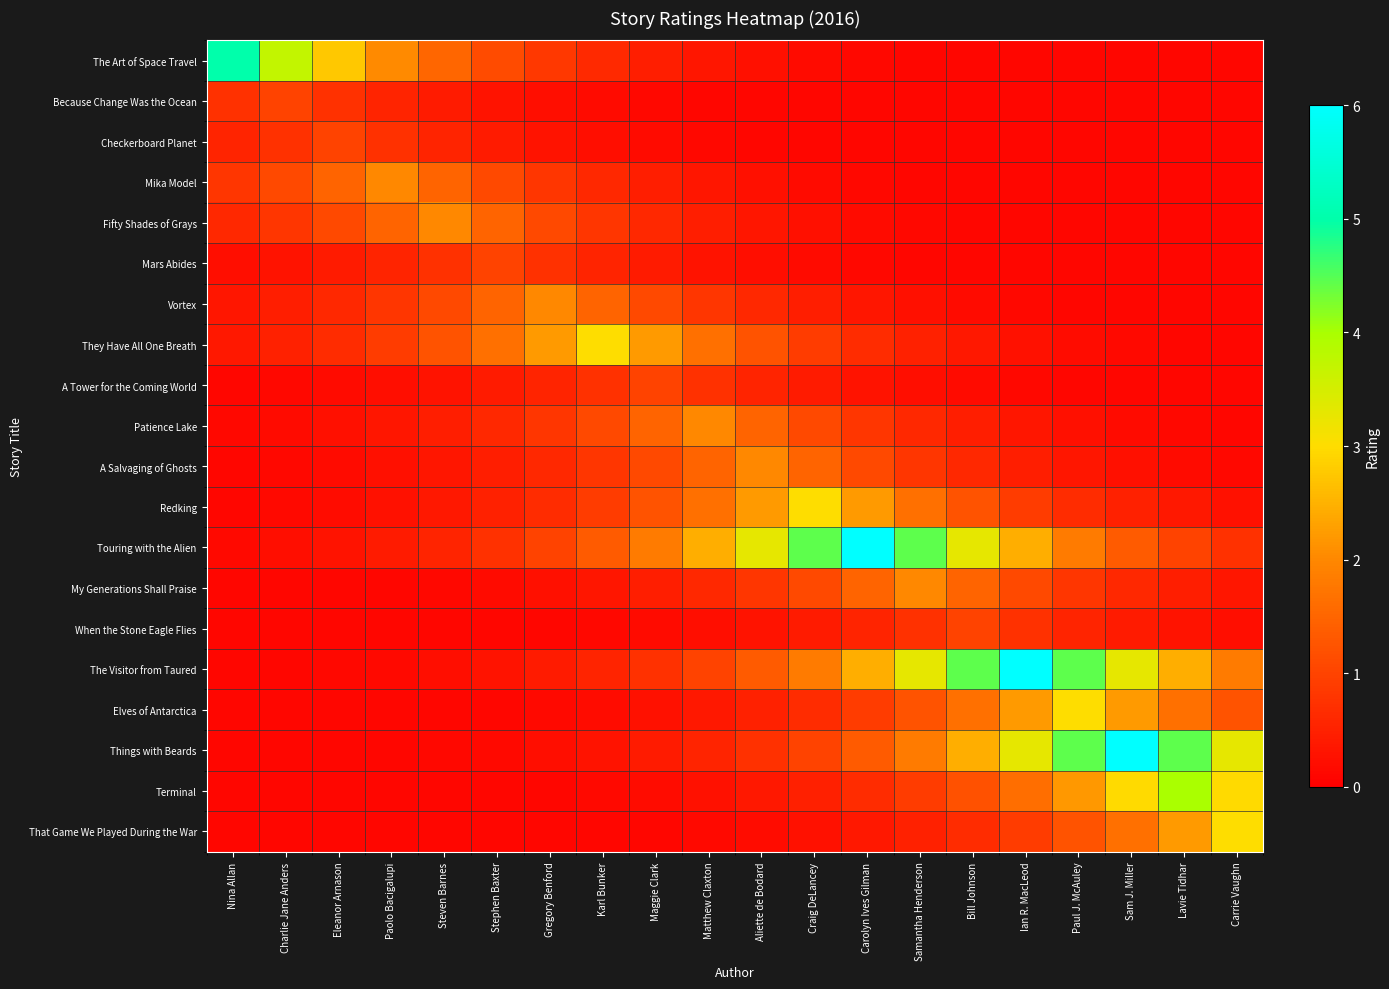

What is the smallest value displayed?

0.1